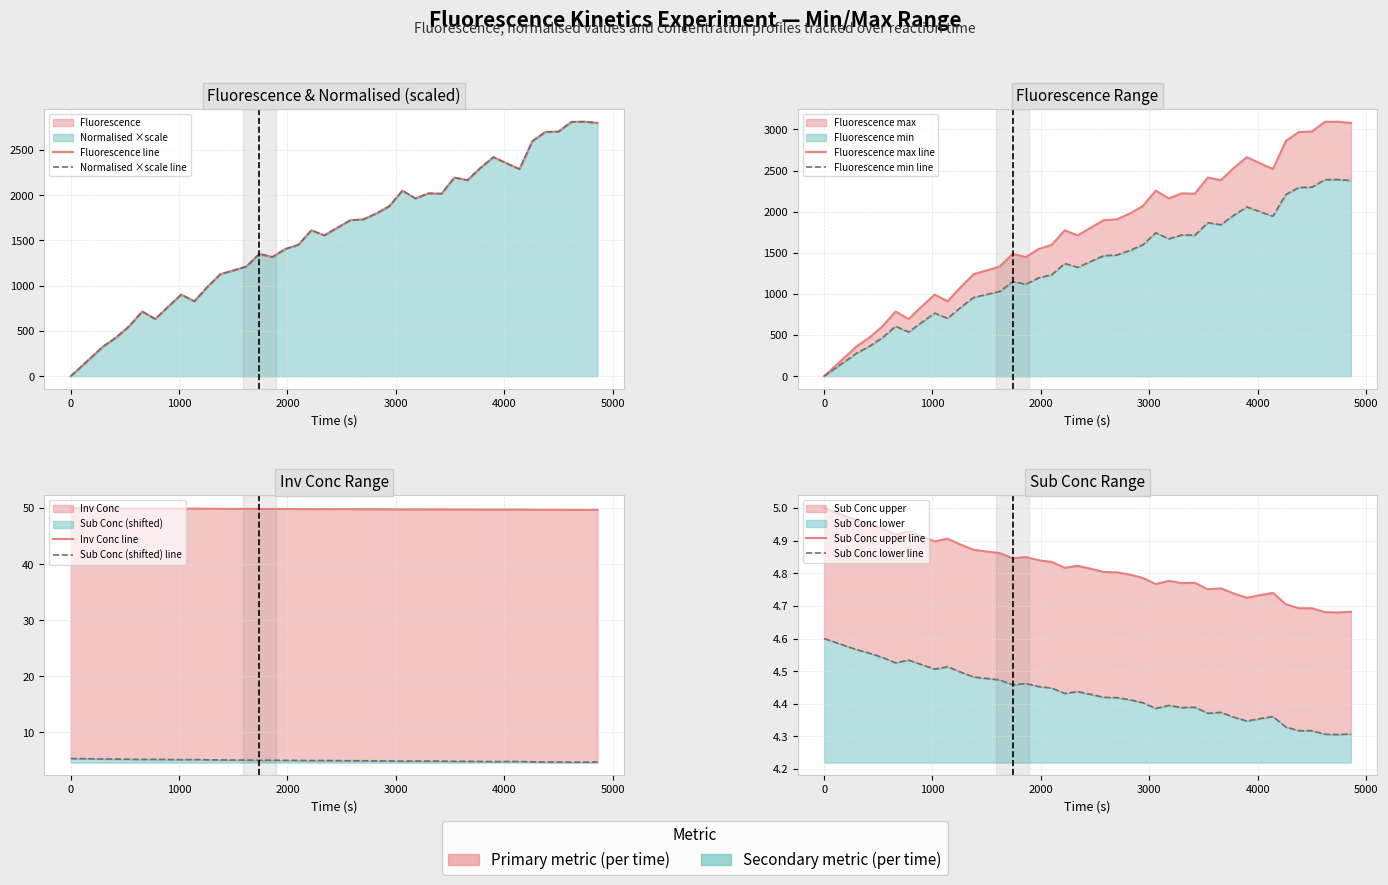

Rank the series by their maximum value, from lowest to highest.

Sub Conc, Inv Conc, Fluorescence, Normalised